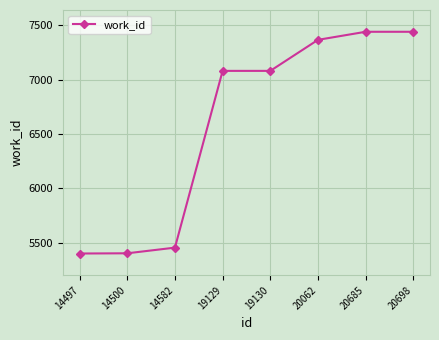

Approximately how many times larger is the value at 20685 compared to 14497?

1.4